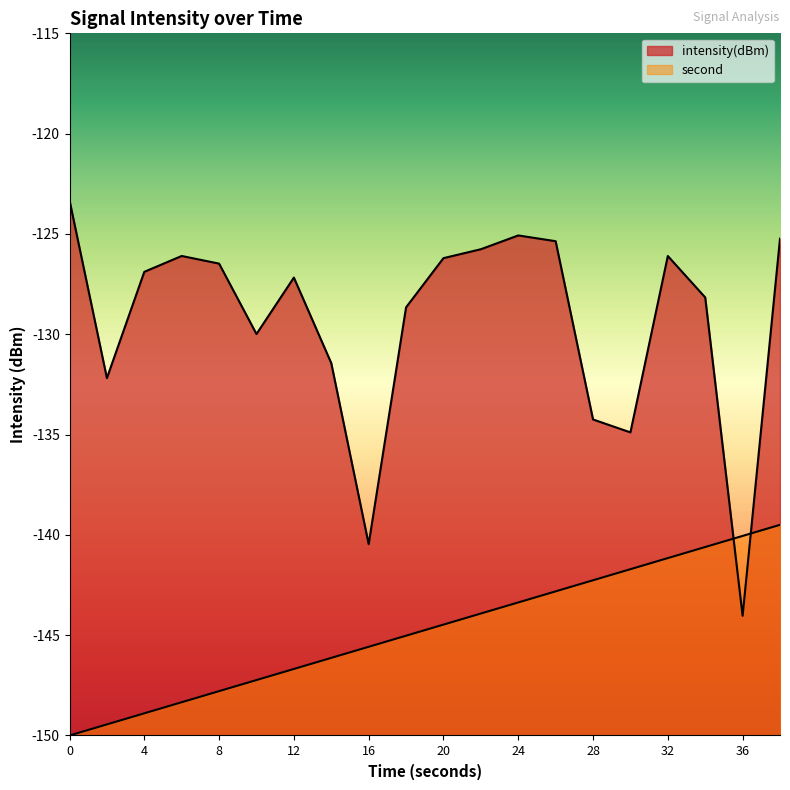

Does the chart display data point markers on the line(s)?

No